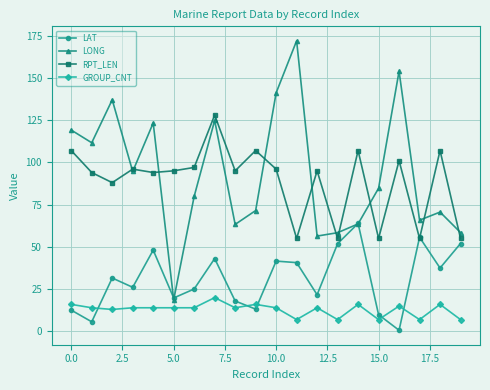

What is the difference between the second highest and minimum values in the LAT series?

55.0